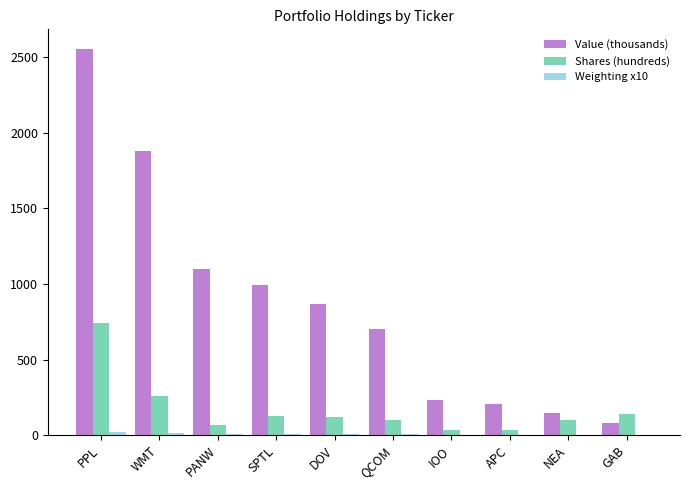

What is the greatest value displayed?

2555.0